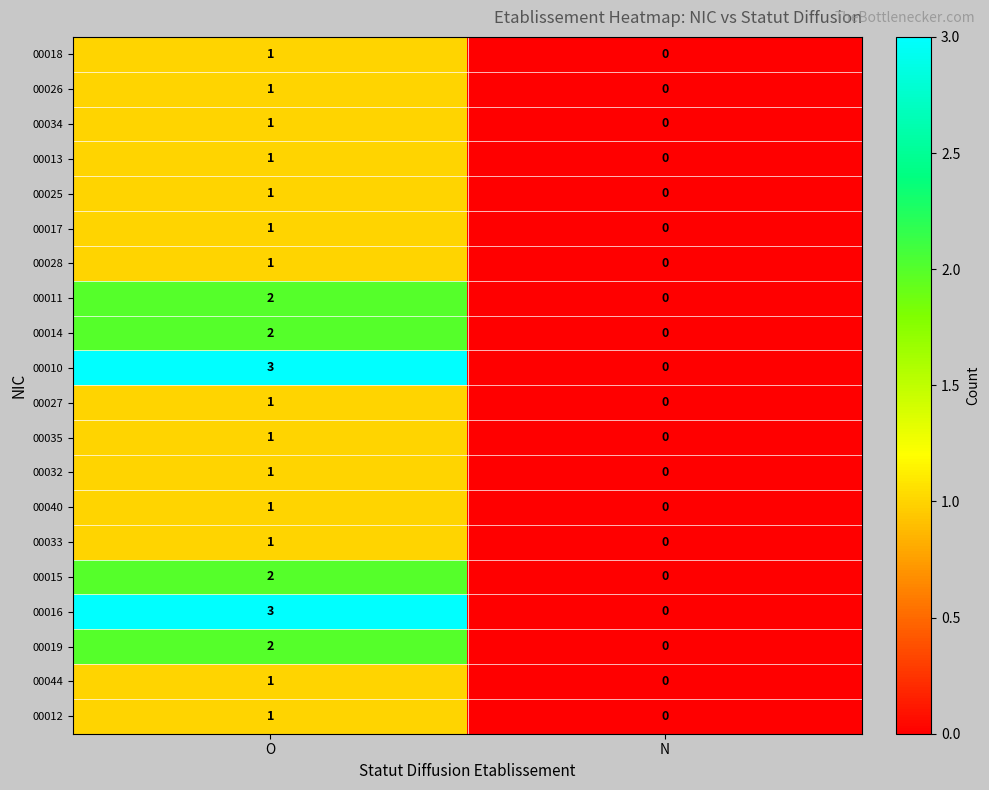

The 00015 series shows 1 at O. True or false?

False